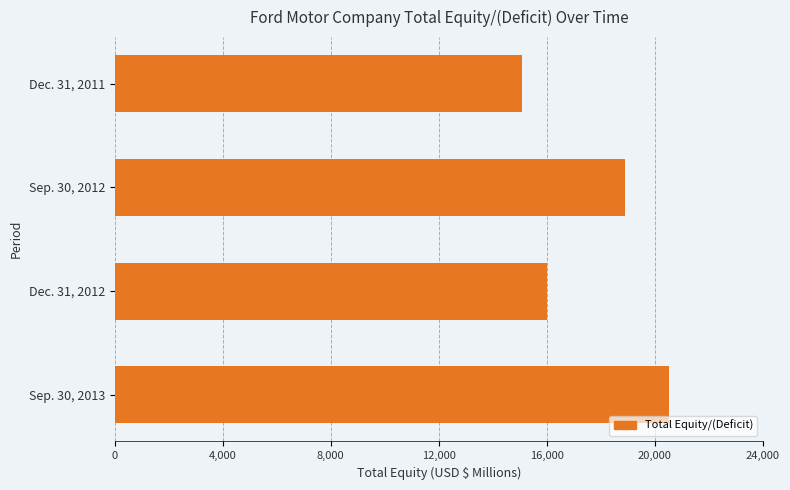

What is the label of the 2nd bar from the bottom?

Dec. 31, 2012